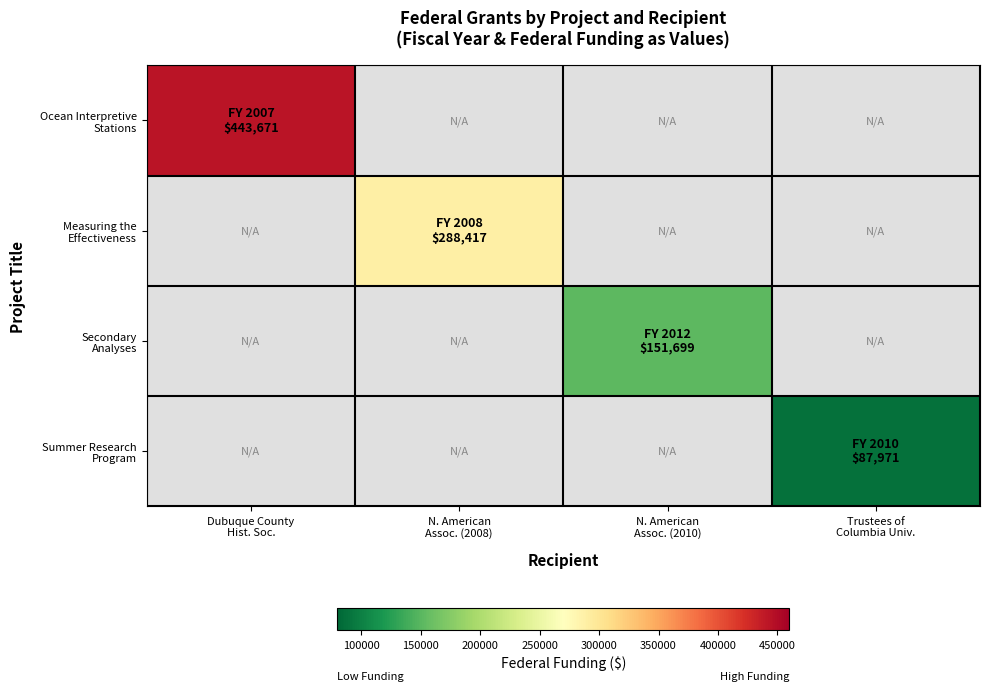

Where is Ocean Interpretive Stations nearest to the value 443671?

Dubuque County Hist. Soc.